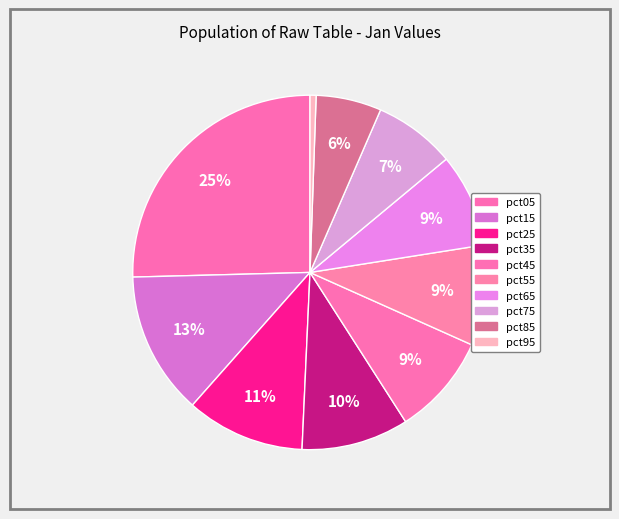

Combined, what portion of the pie is pct45 and pct55?

18.4%